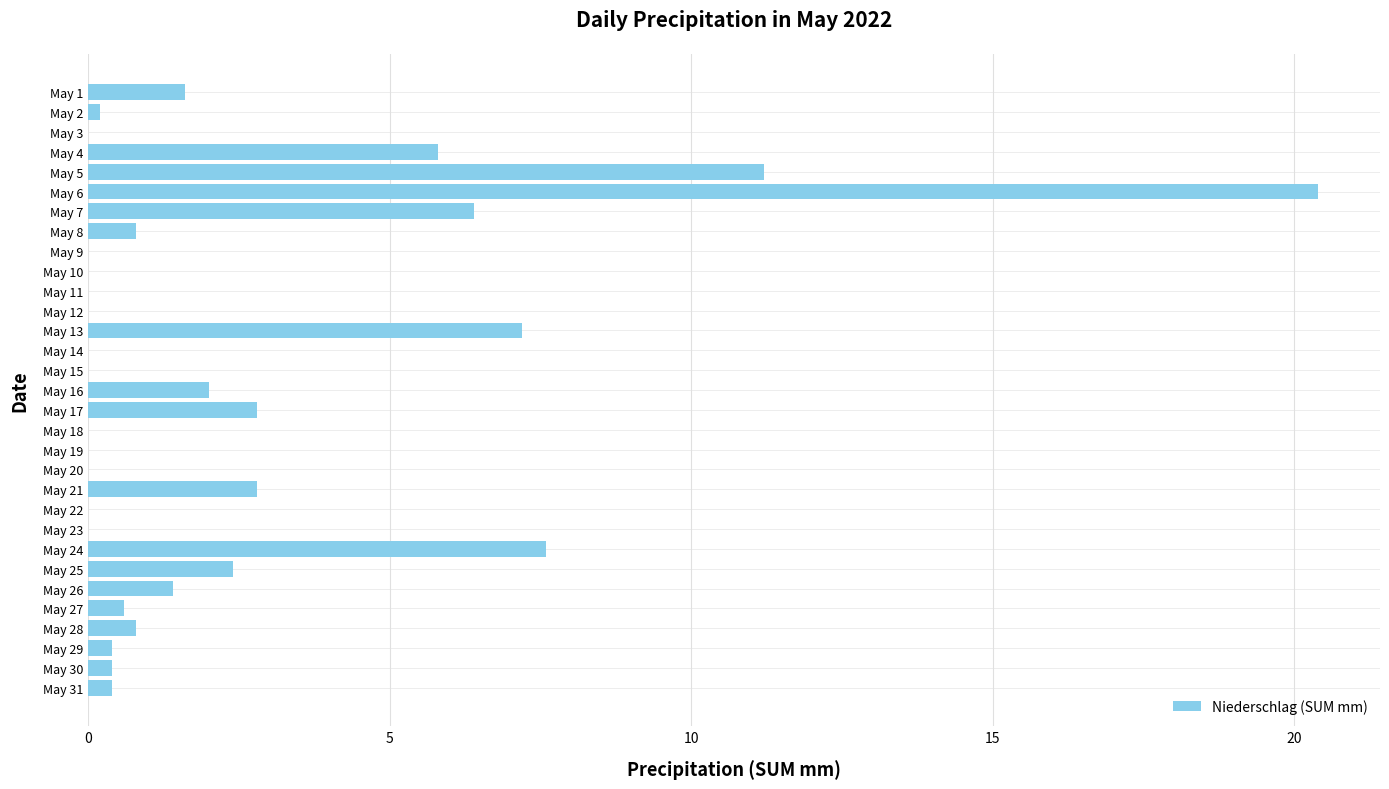

How many categories are shown in the chart?

31